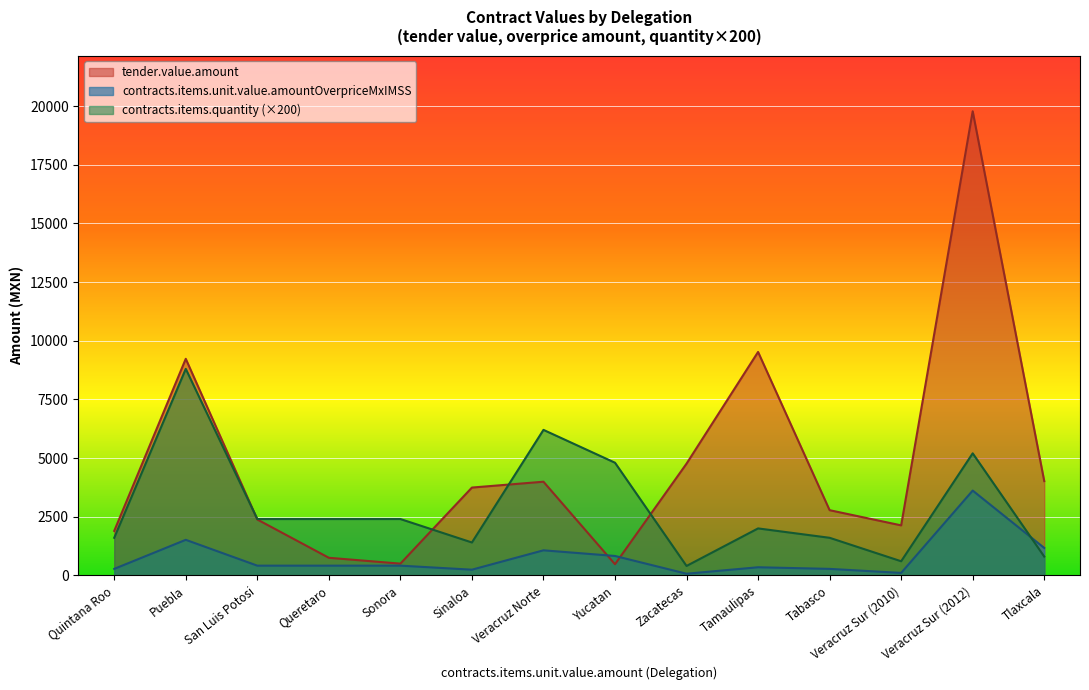

What is the average value of the tender.value.amount series?

4710.0